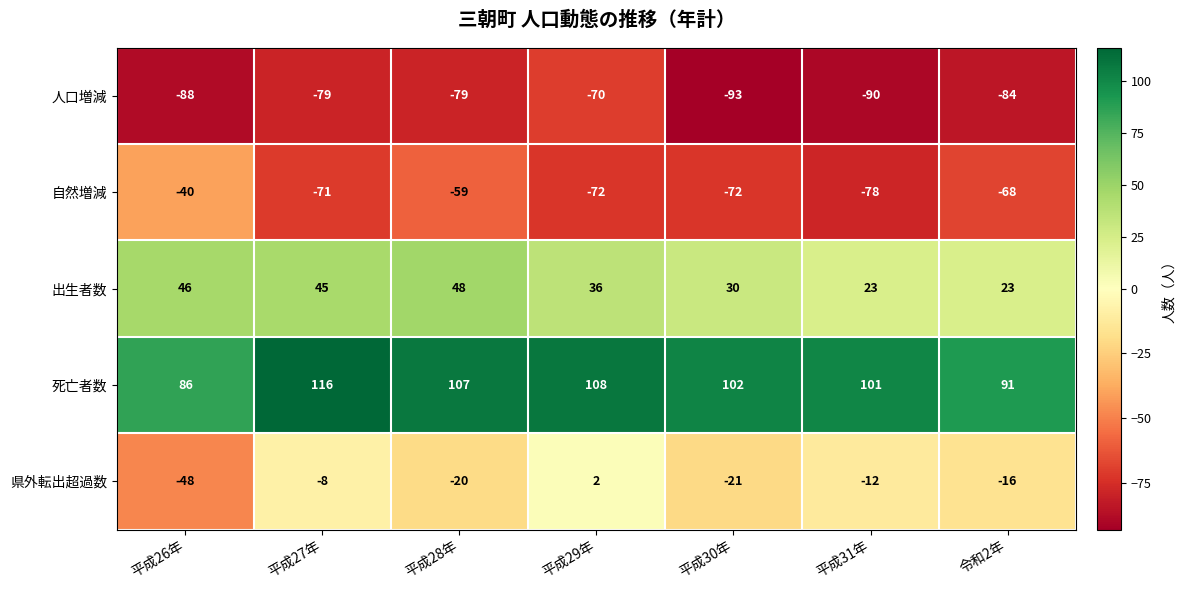

The 県外転出超過数 series shows -21 at 平成30年. True or false?

True